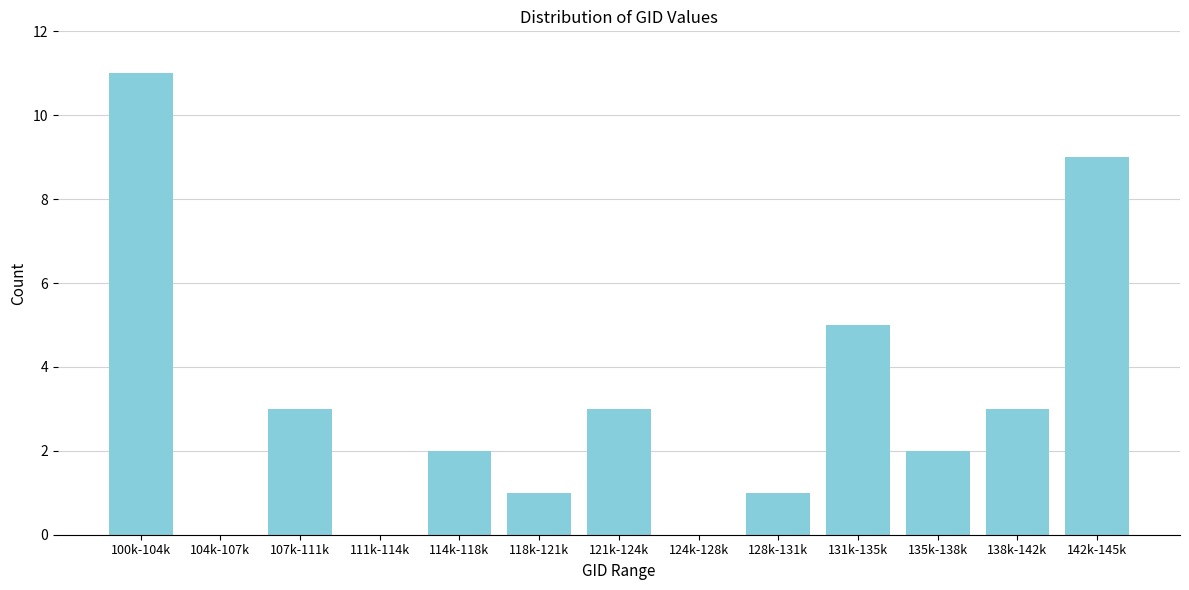

Reading left to right, what are all the values shown in this chart?

100k-104k=11	104k-107k=0	107k-111k=3	111k-114k=0	114k-118k=2	118k-121k=1	121k-124k=3	124k-128k=0	128k-131k=1	131k-135k=5	135k-138k=2	138k-142k=3	142k-145k=9